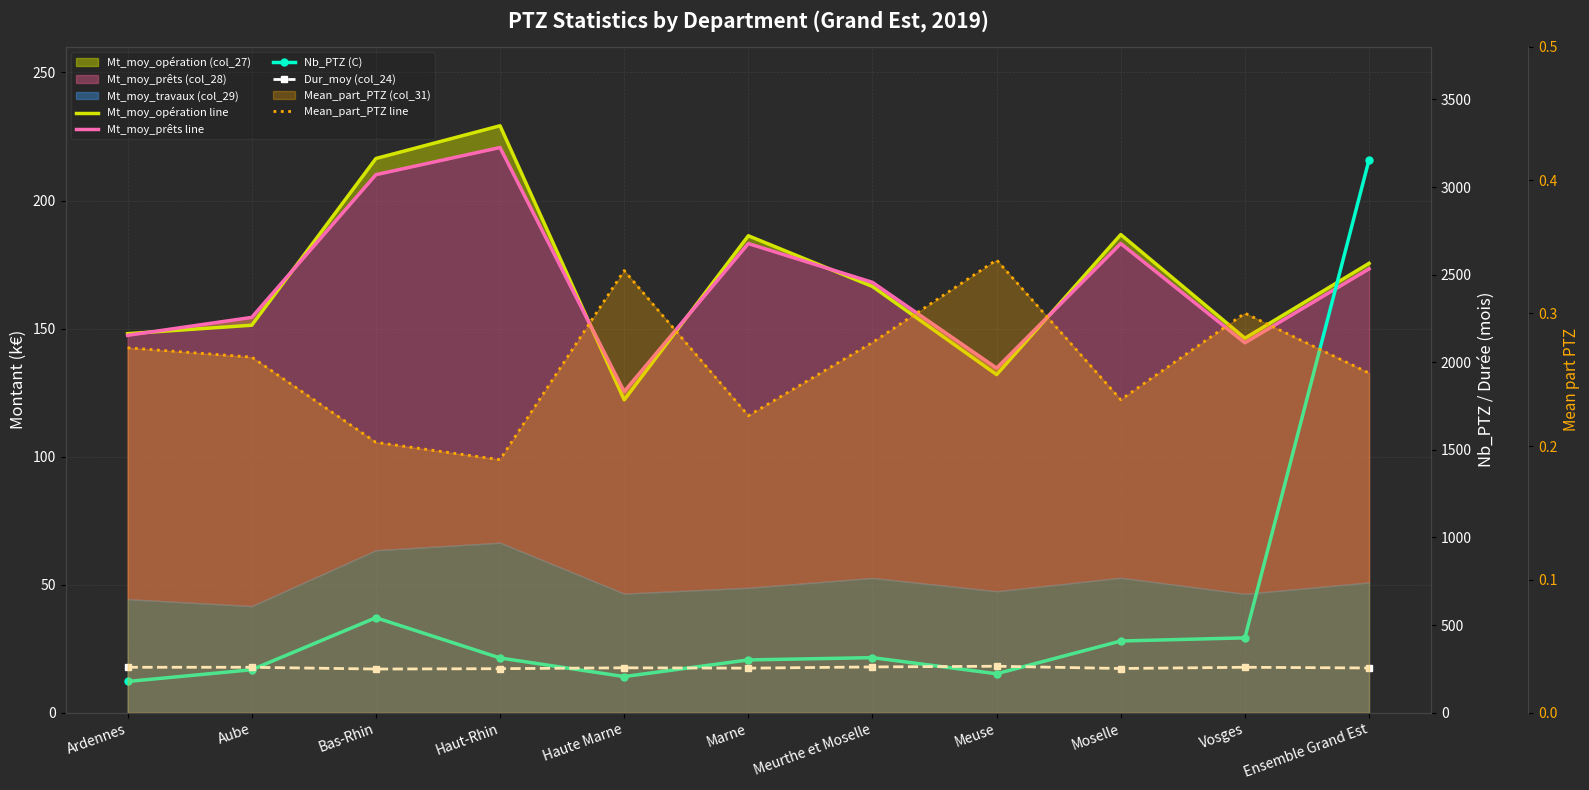

What is the value of the Dur_moy (col_24) point at the 5th from the left?

256.0